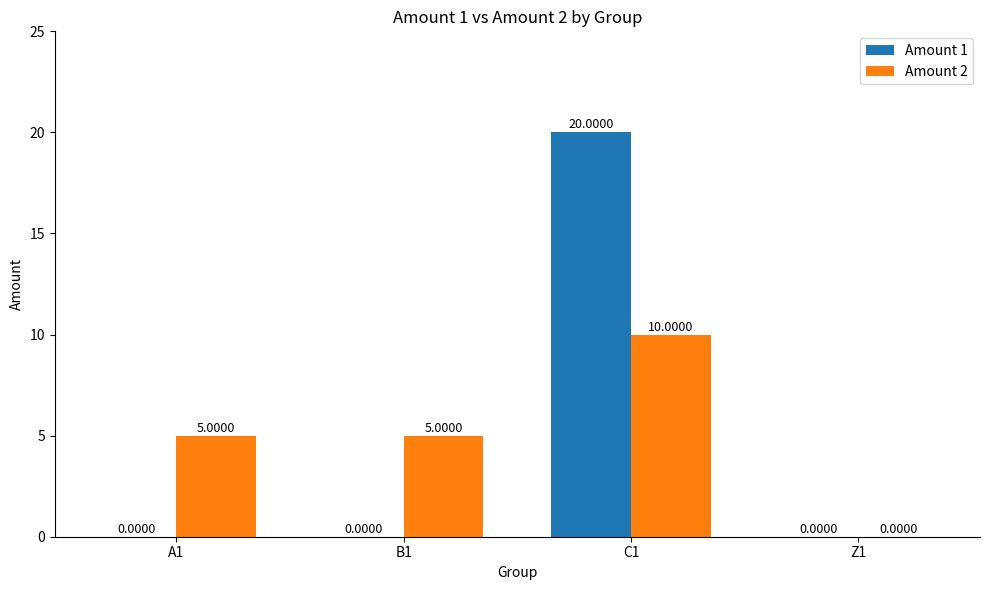

Which series changed the most between C1 and Z1?

Amount 1